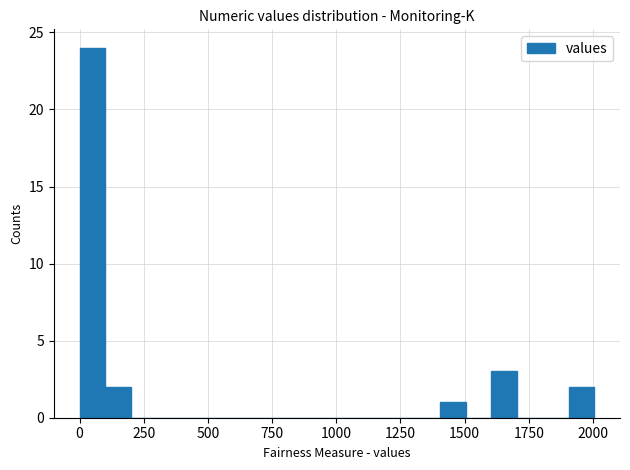

Read against the x-axis, roughly where is the centre of the tallest bar?

50